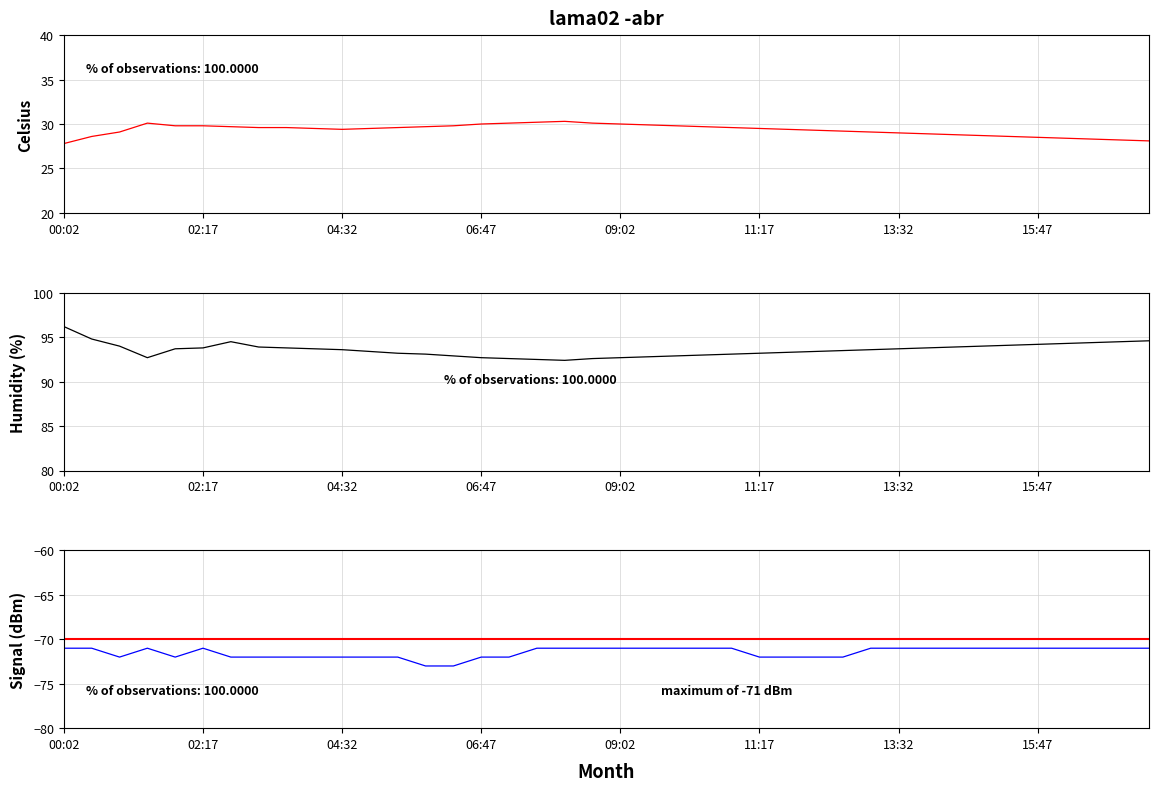

How many interior local valleys does the Signal series have?

2